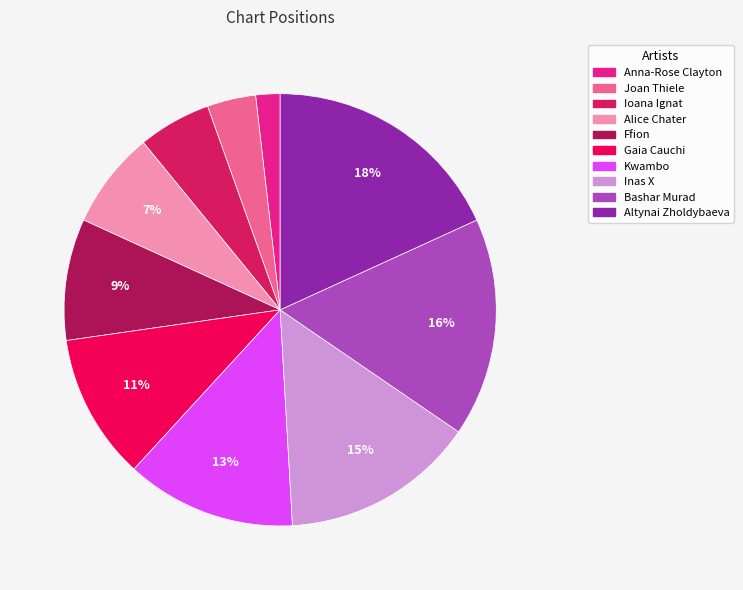

Is it true that Ffion is 15% of the pie?

False